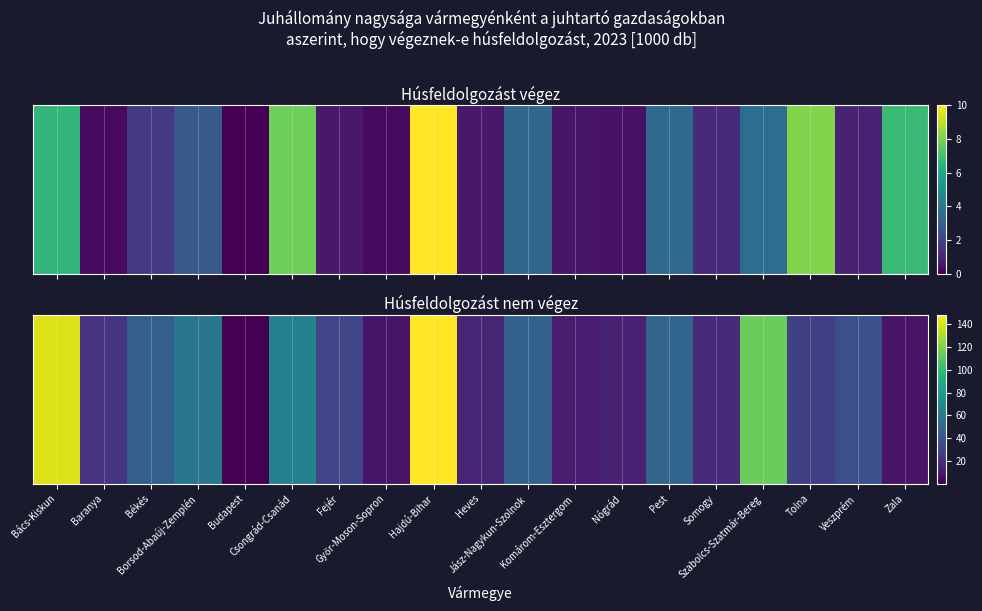

Read the value at Komárom-Esztergom.

11.2